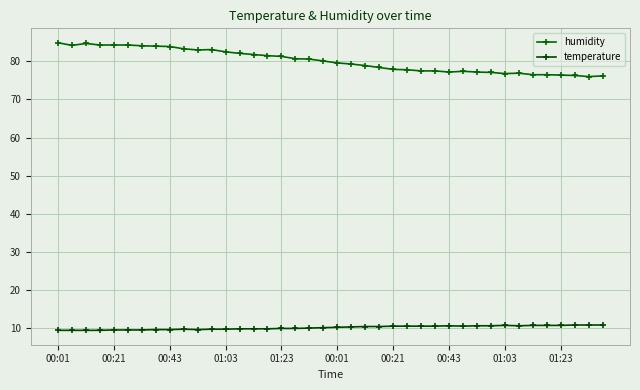

True or false: temperature has more than 1 interior local peaks.

True